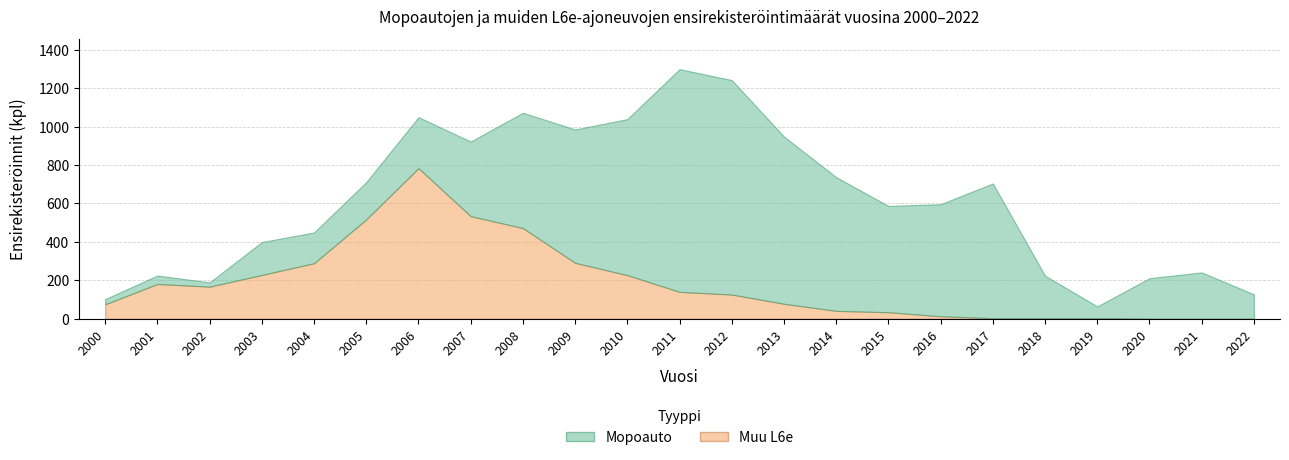

Is it true that Muu L6e equals 278 at 2007?

False